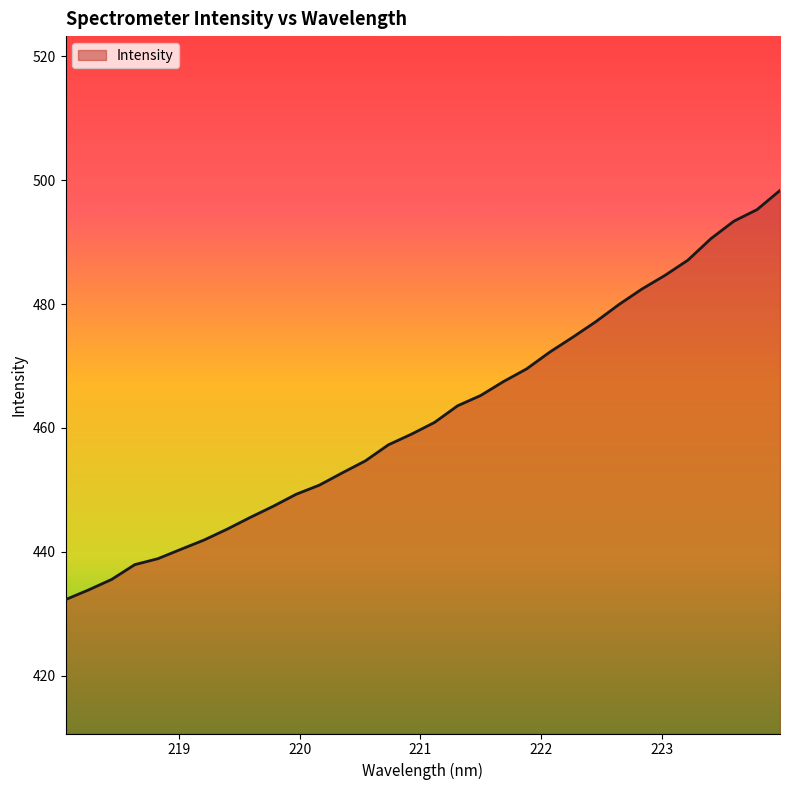

What is the minimum value shown in the chart?

432.3